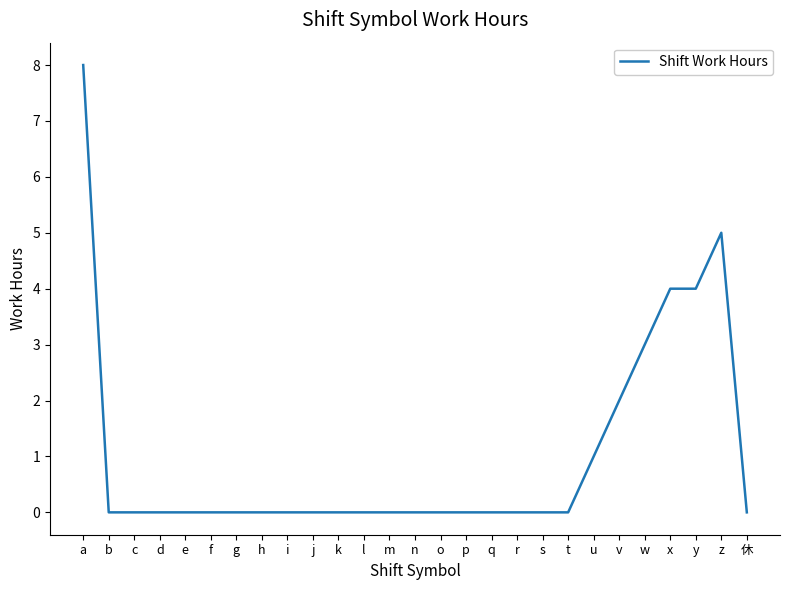

What position from the right is o?

13